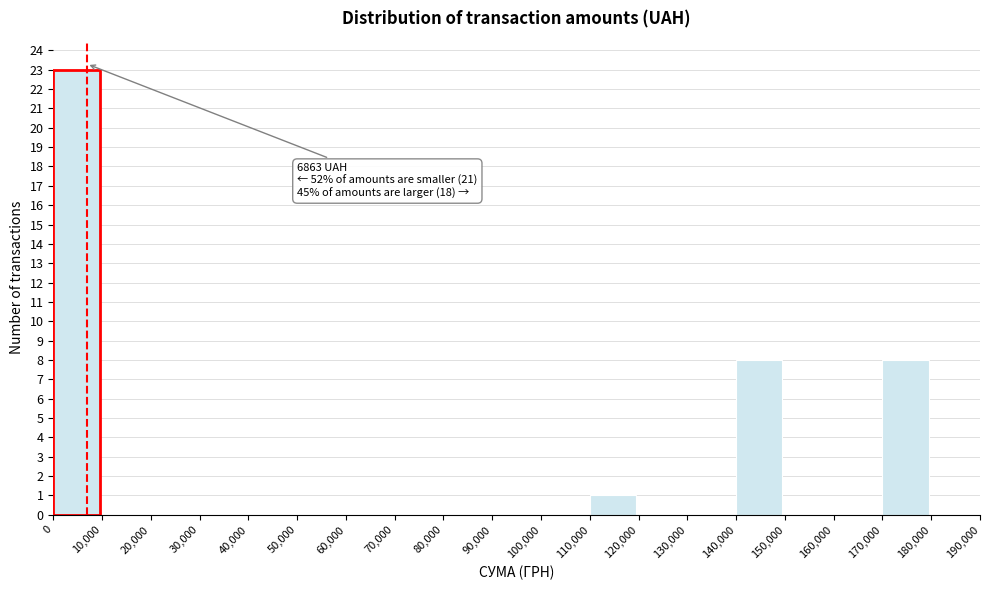

Over which range of the x-axis is the bar tallest?

0 to 10,000